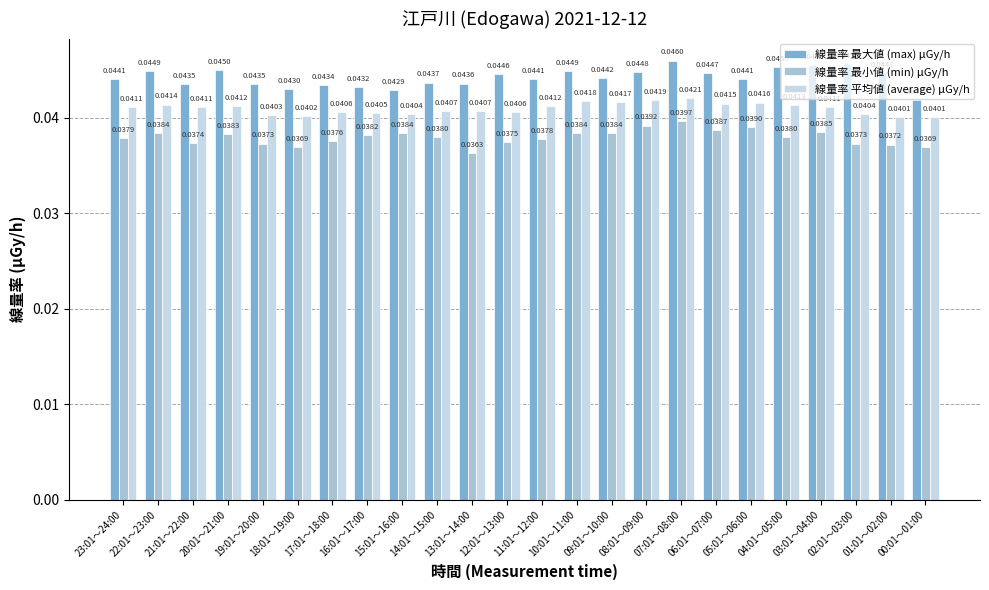

Between 10:01～11:00 and 09:01～10:00, which series saw the biggest shift?

線量率 最大値 (max) μGy/h